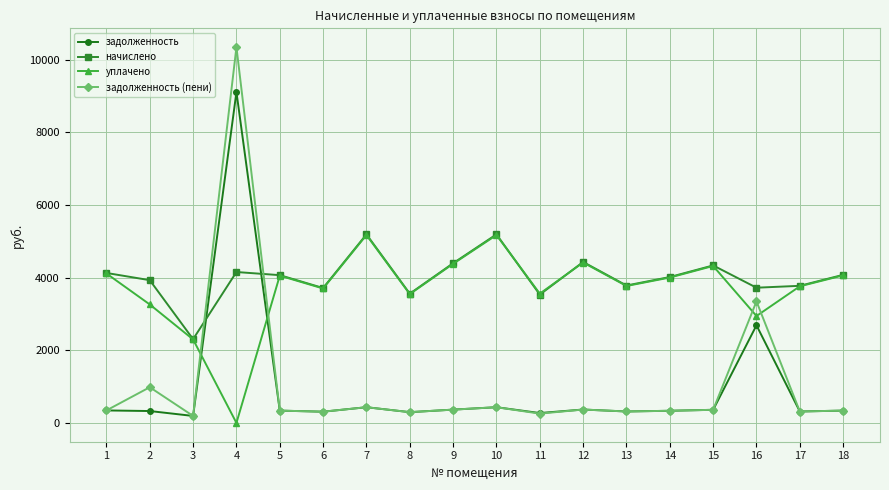

Which category has the lowest value in the уплачено series?

4